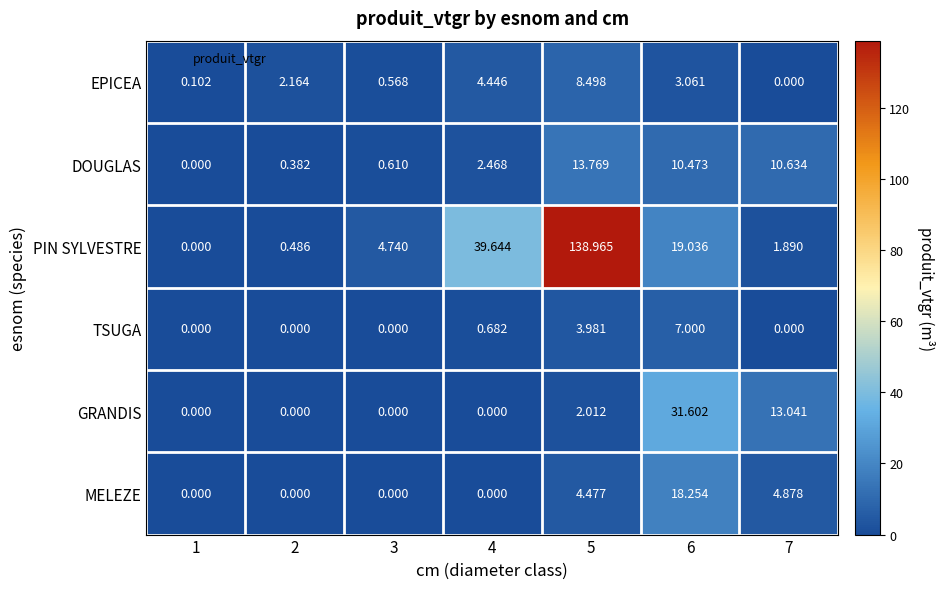

Which series has the widest spread of values?

PIN SYLVESTRE